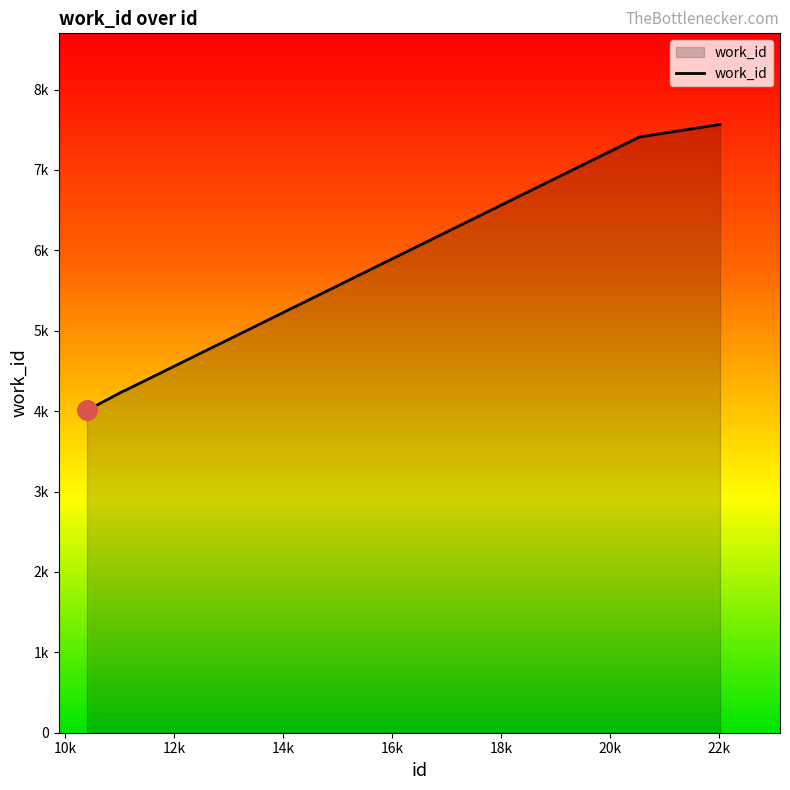

Where is the data nearest to the value 5787?

11077